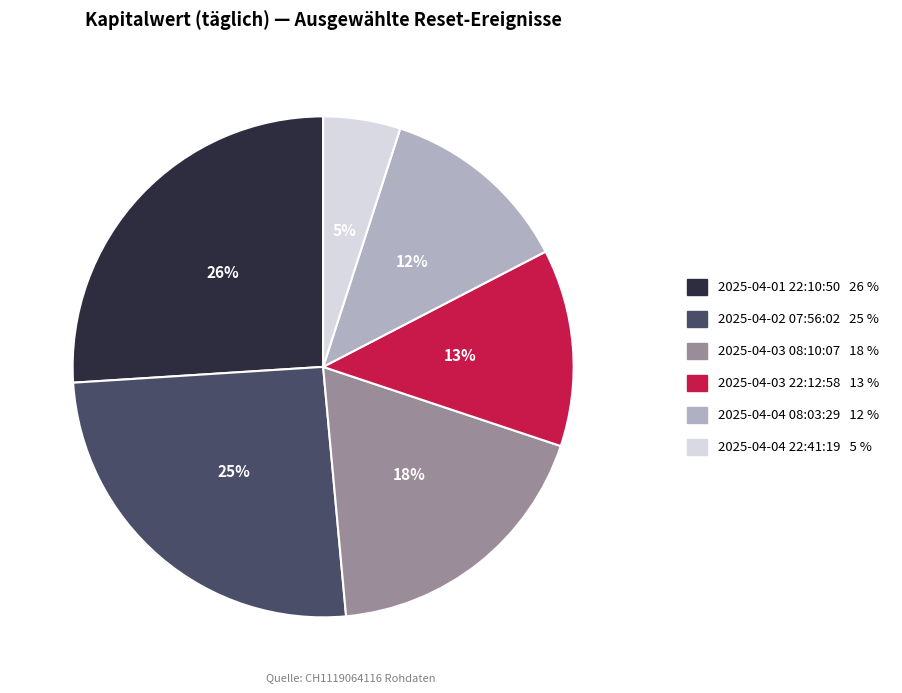

Which category has the smallest portion of the pie?

2025-04-04 22:41:19